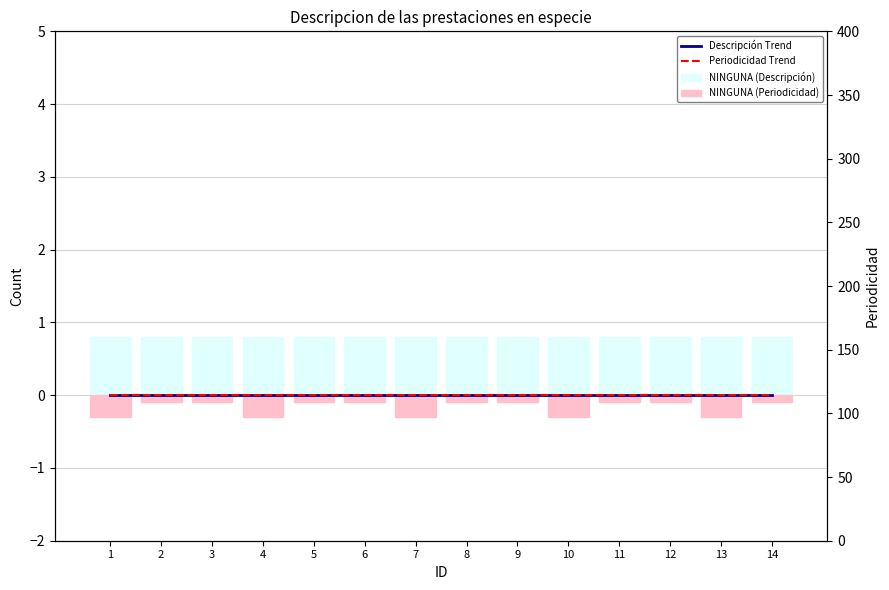

What is the value of the NINGUNA (Descripción) bar at the 11th from the left?

0.8